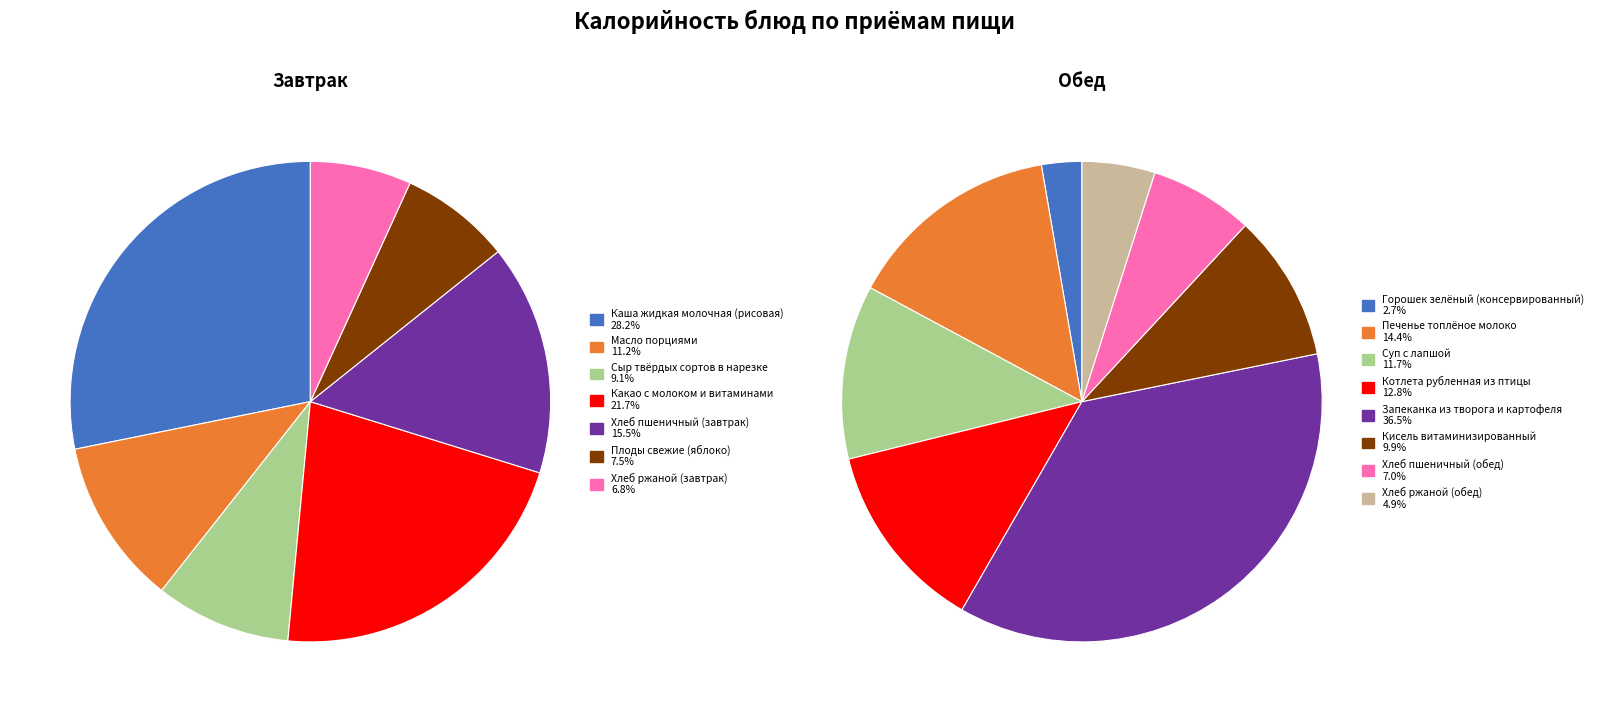

Is Масло порциями the majority of the pie?

No